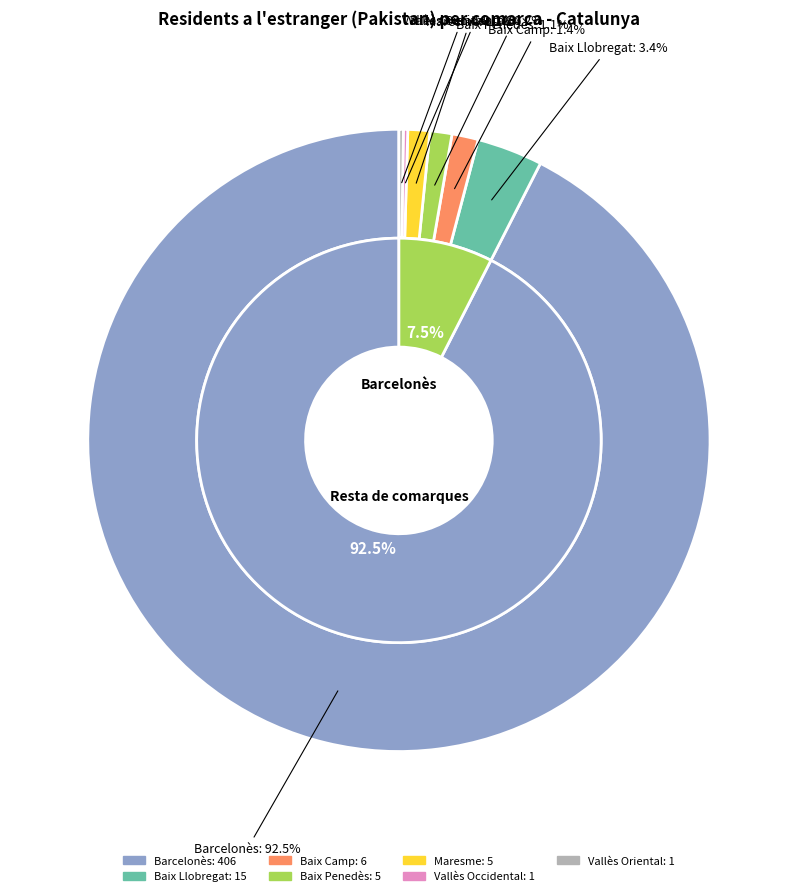

What percentage is NOT represented by Barcelonès?

7.5%